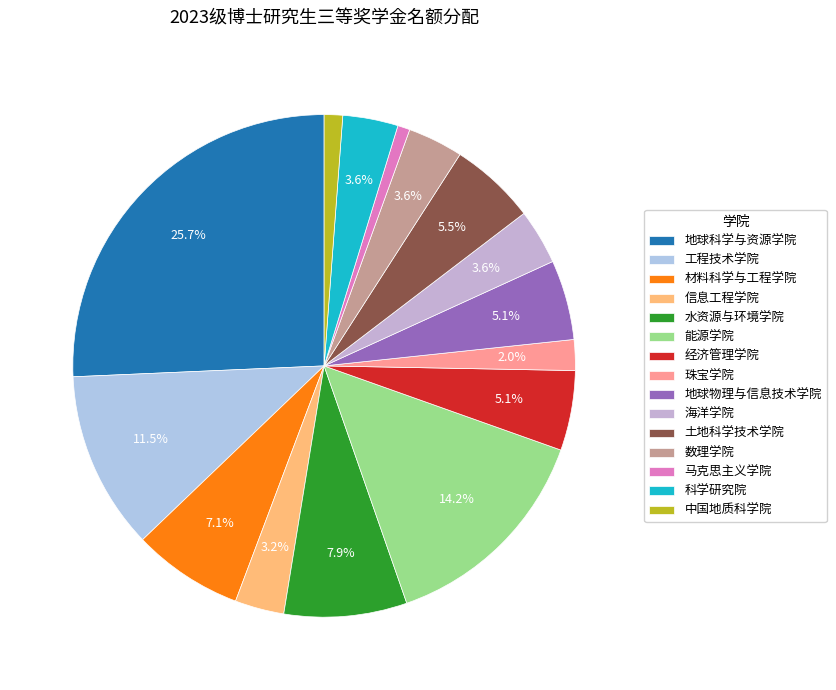

True or false: 珠宝学院 accounts for 15% of the total.

False